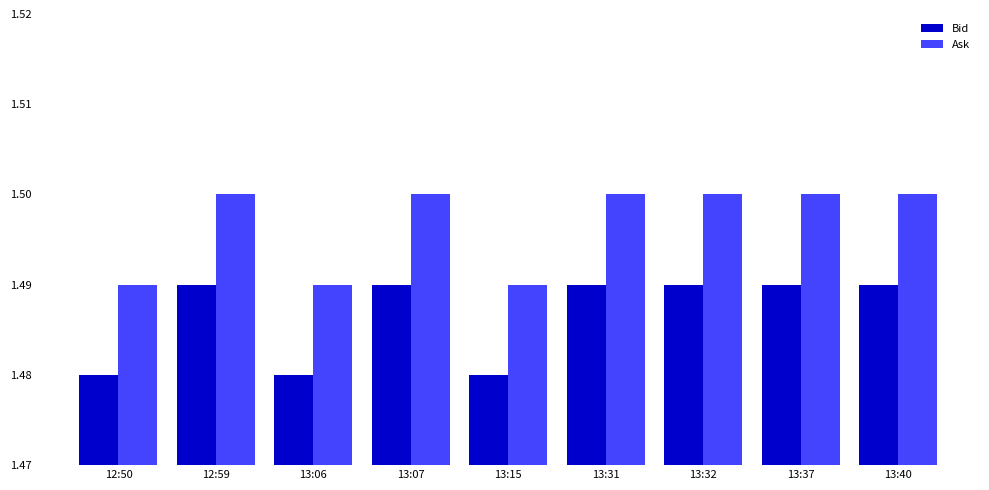

What are all the series names shown in the legend?

Bid, Ask